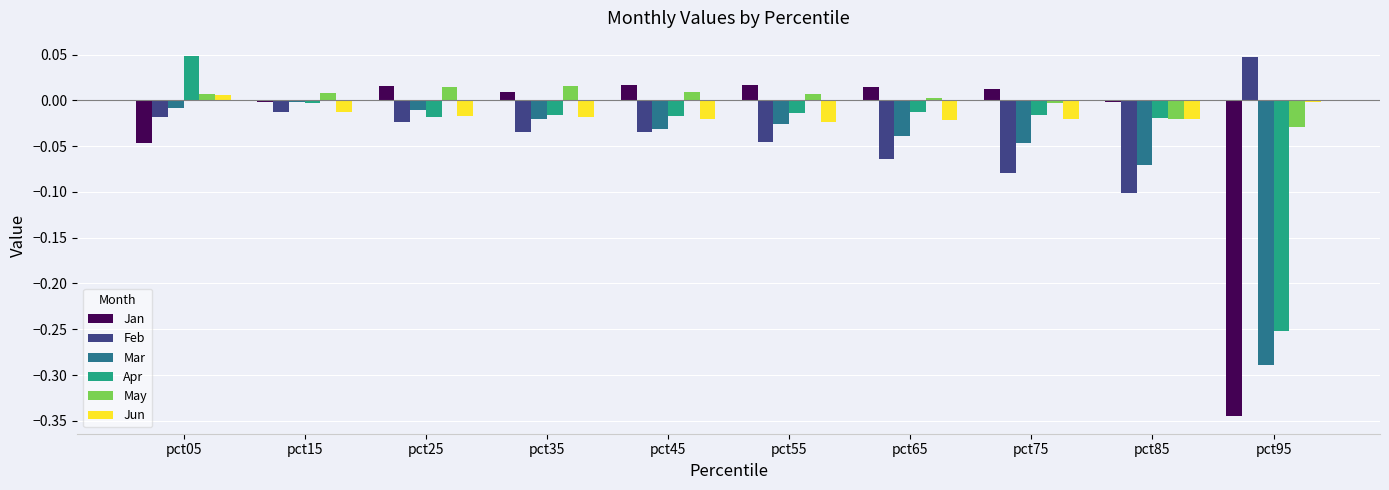

Is the value of Feb at pct35 greater than the value of Jun at pct65?

No